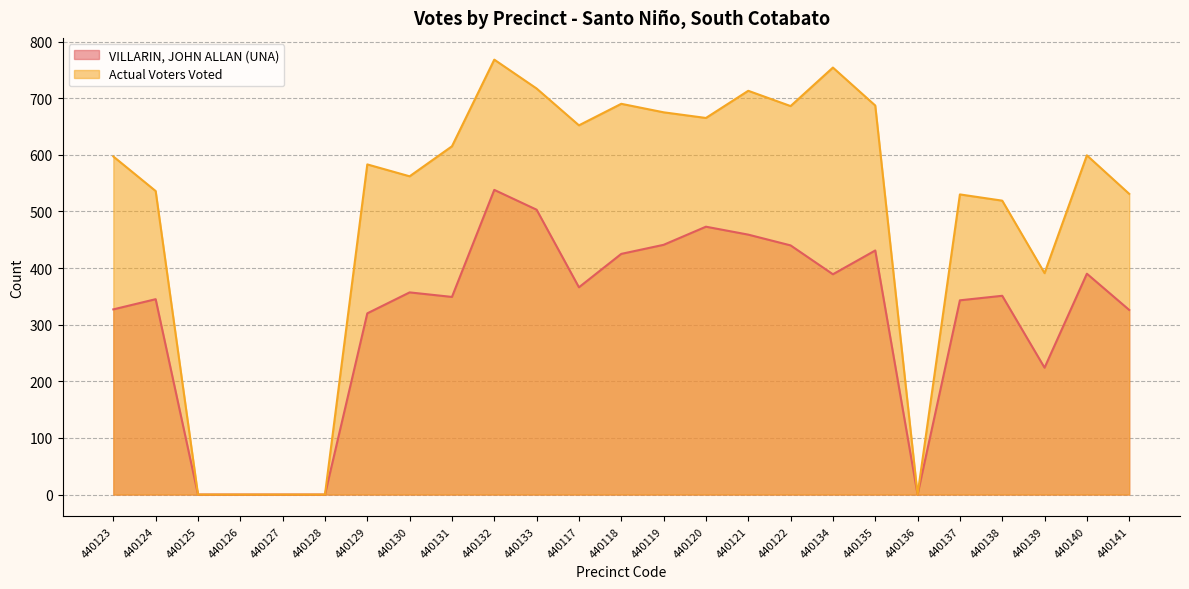

What is the sum of all VILLARIN, JOHN ALLAN (UNA) values?

7797